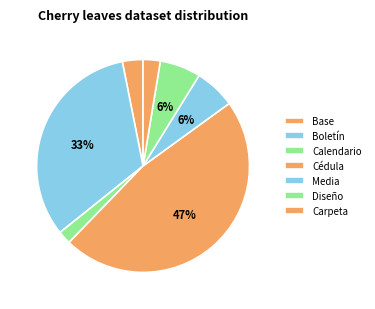

How much of the chart is everything except Calendario?

96.8%